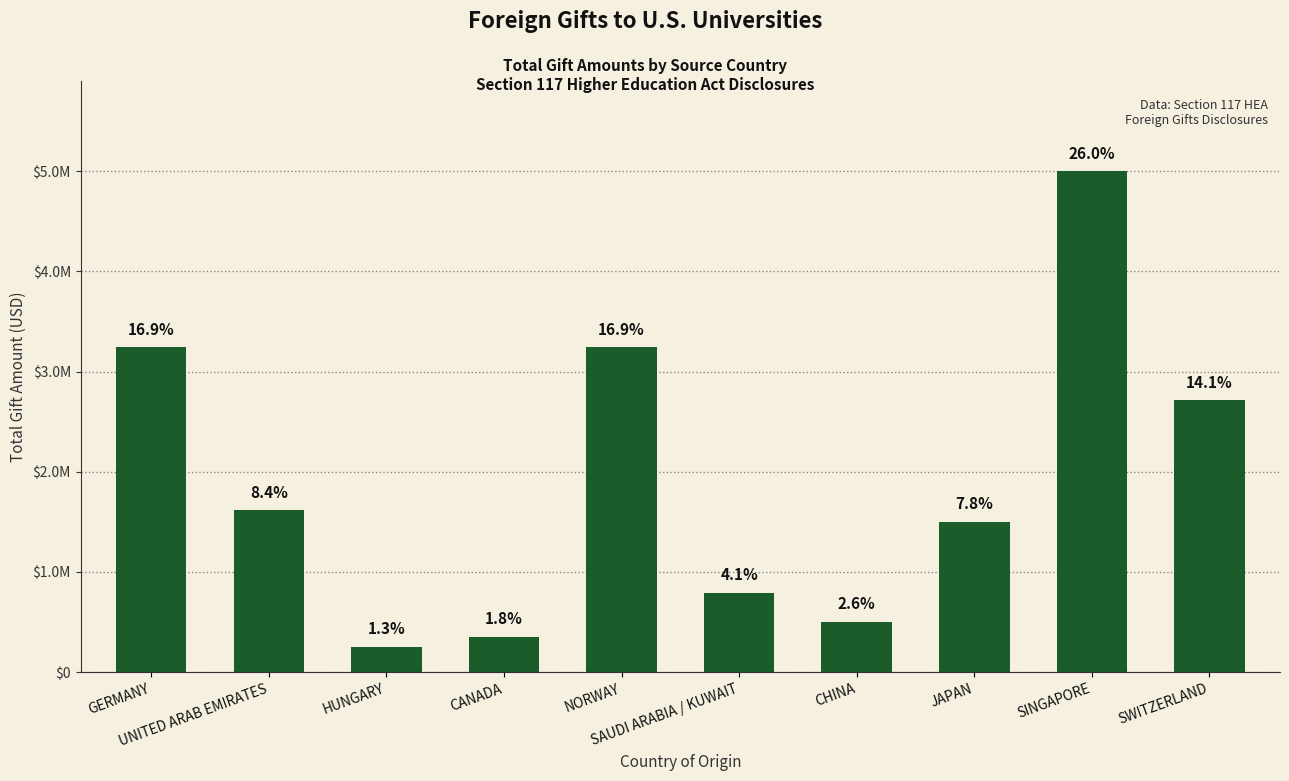

Are the bars horizontal?

No